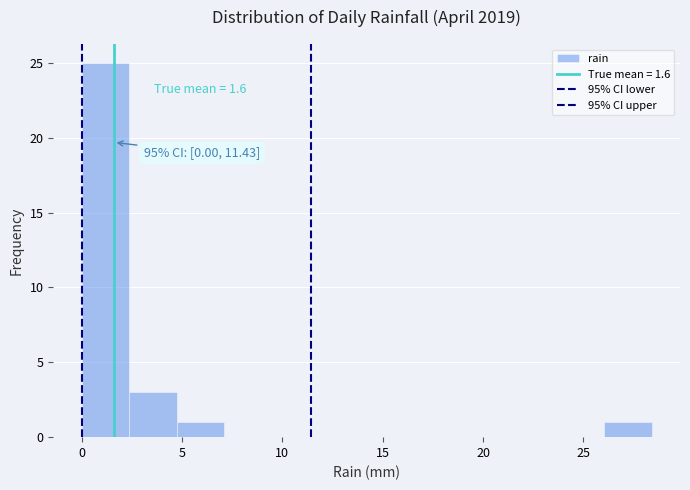

Which range on the x-axis has the tallest bar?

0.0 to 2.5